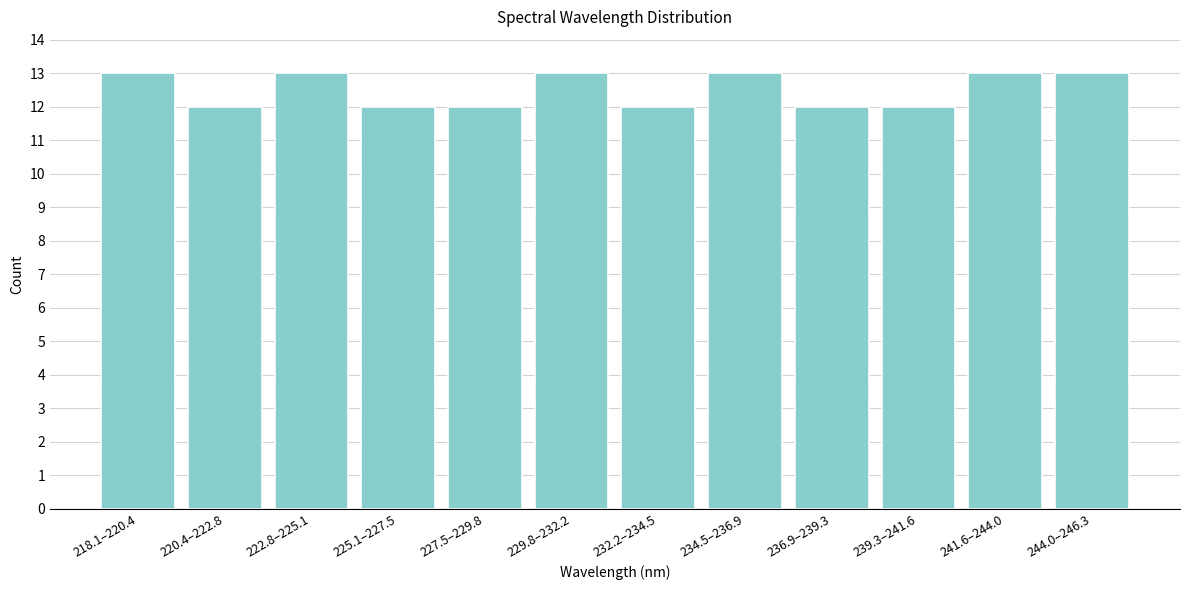

Reading left to right, list all the values displayed in this chart.

13	12	13	12	12	13	12	13	12	12	13	13